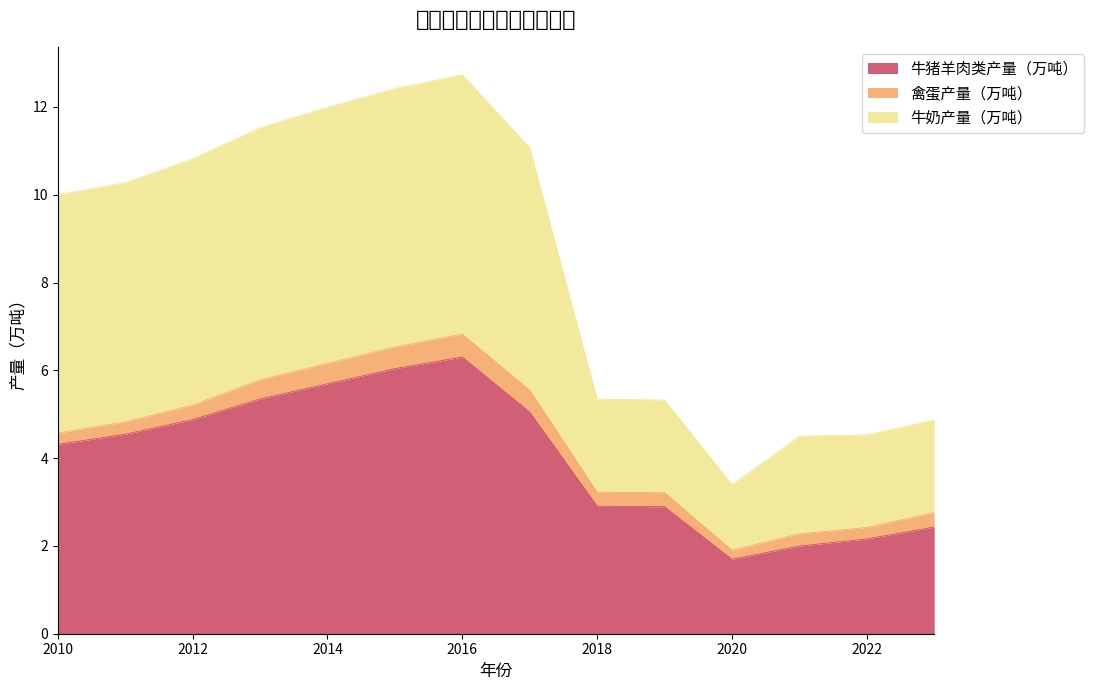

What is the lowest value of the 牛猪羊肉类产量（万吨） series?

1.7